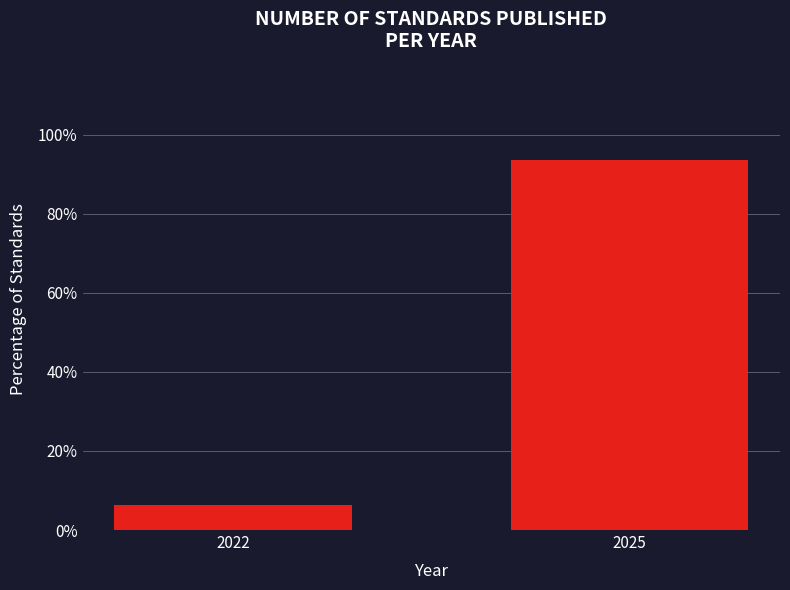

Reading left to right, list all the values displayed in this chart.

2022=6.5	2025=93.5